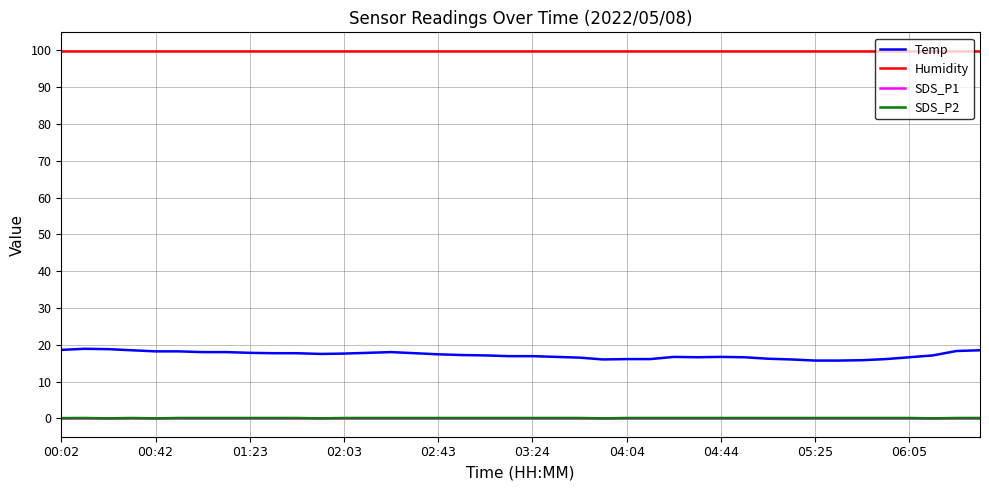

Which series has the widest spread of values?

Temp